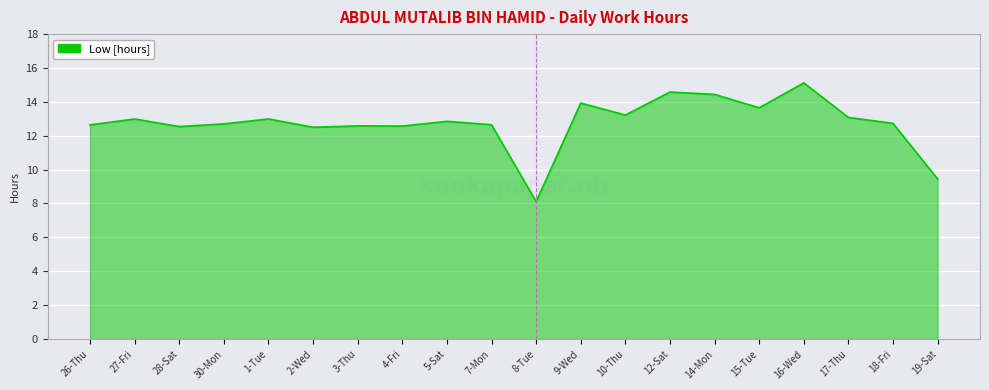

Does the chart have visible grid lines?

Yes